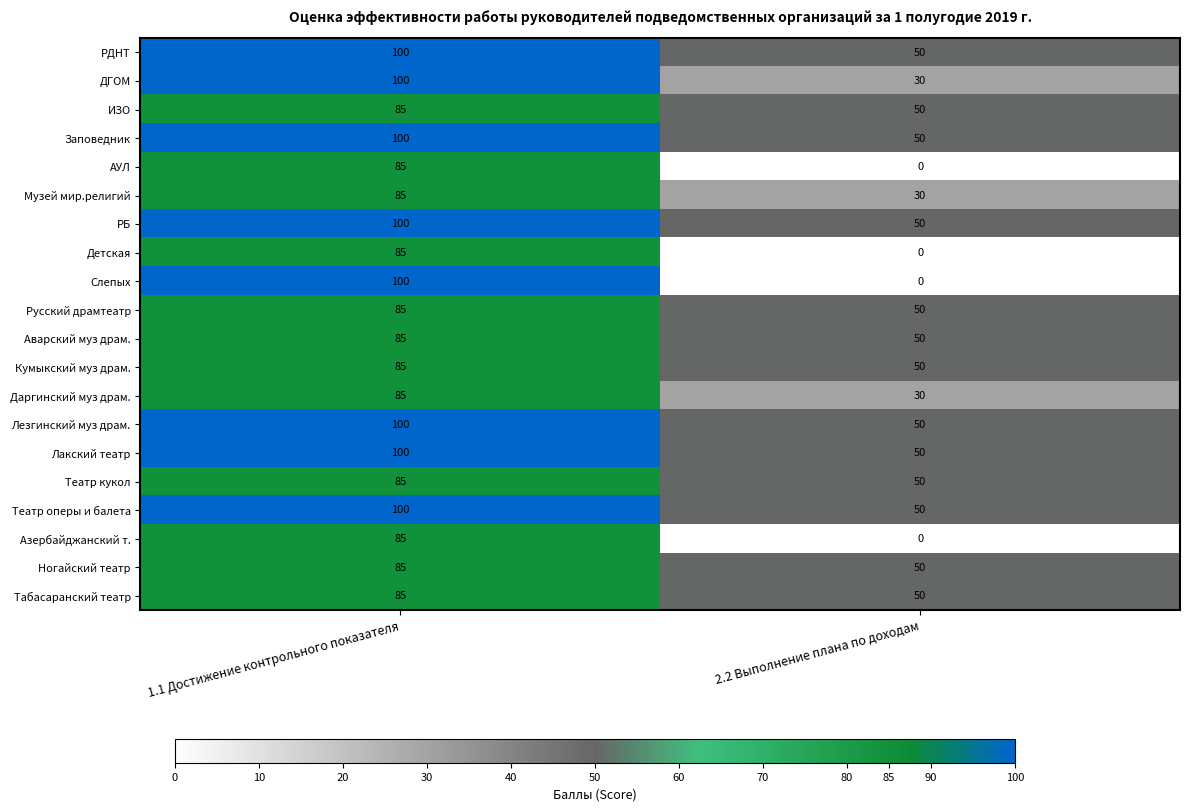

What is the minimum value for Русский драмтеатр?

50